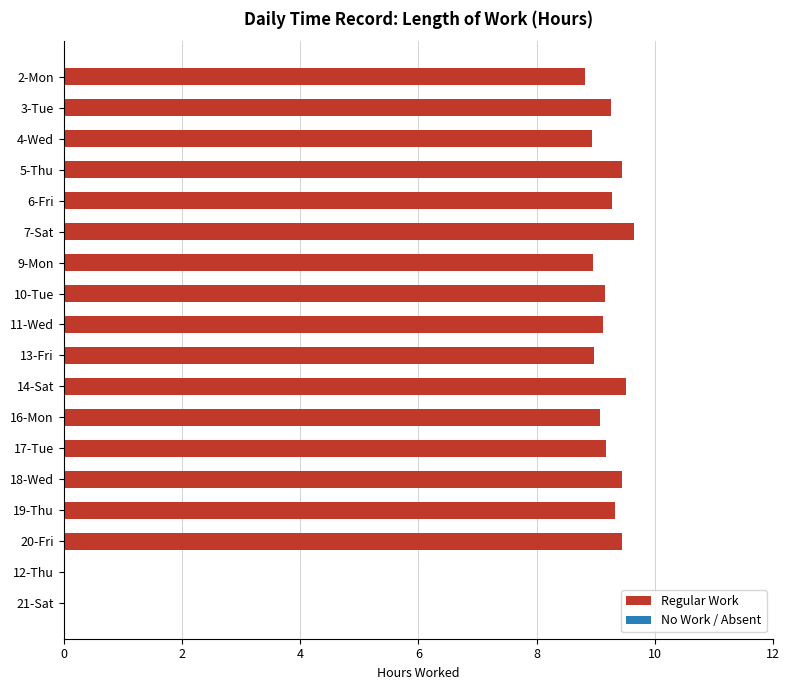

How many categories are shown in the chart?

18